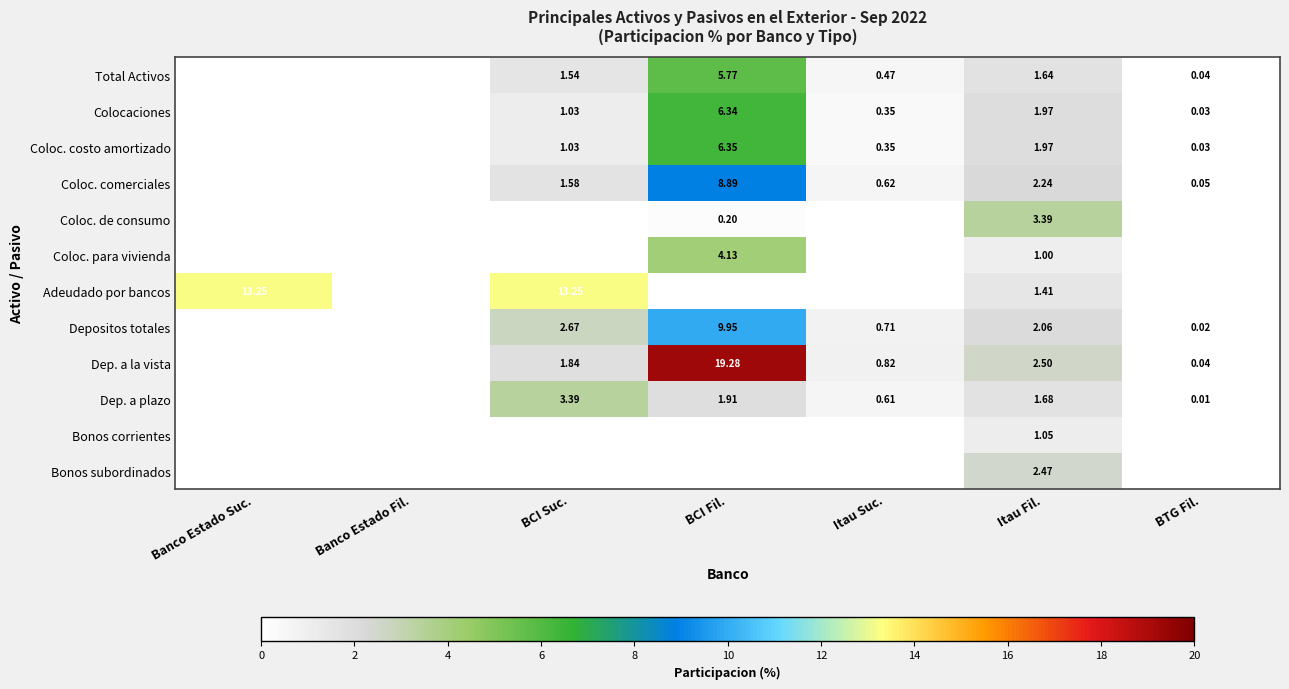

At which category is the sum across all series the highest?

BCI Fil.